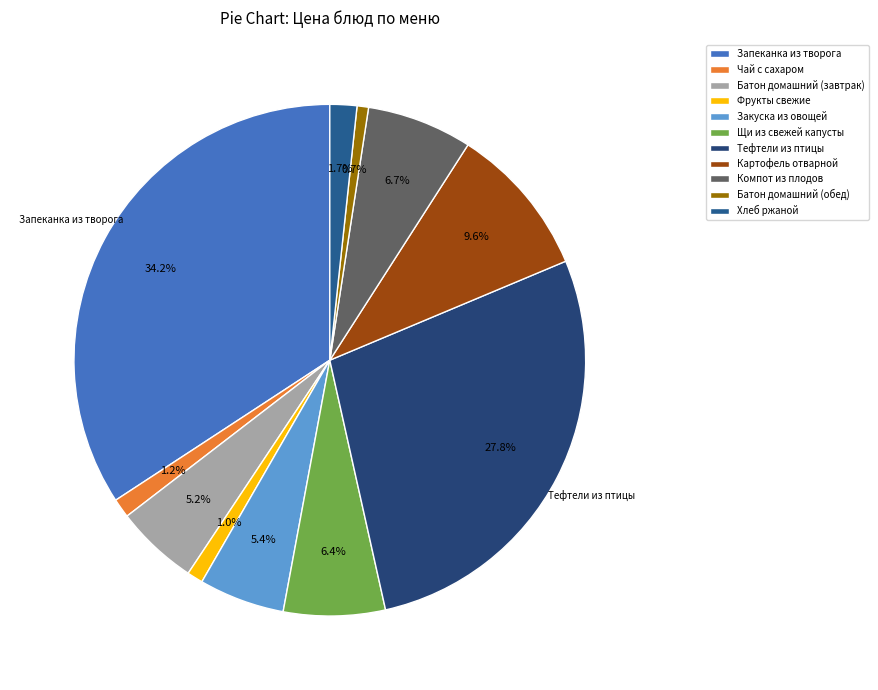

What portion of the pie excludes Щи из свежей капусты?

93.6%